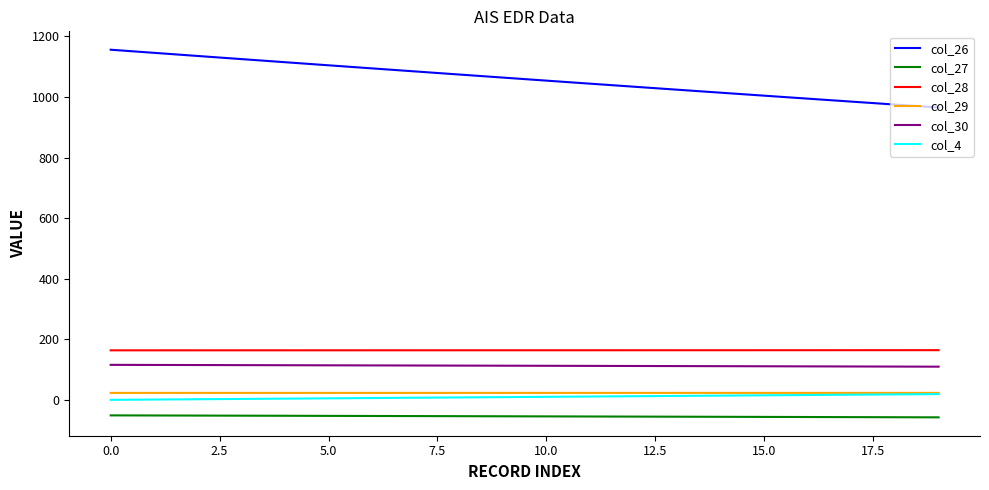

What is the greatest value displayed?

1156.0